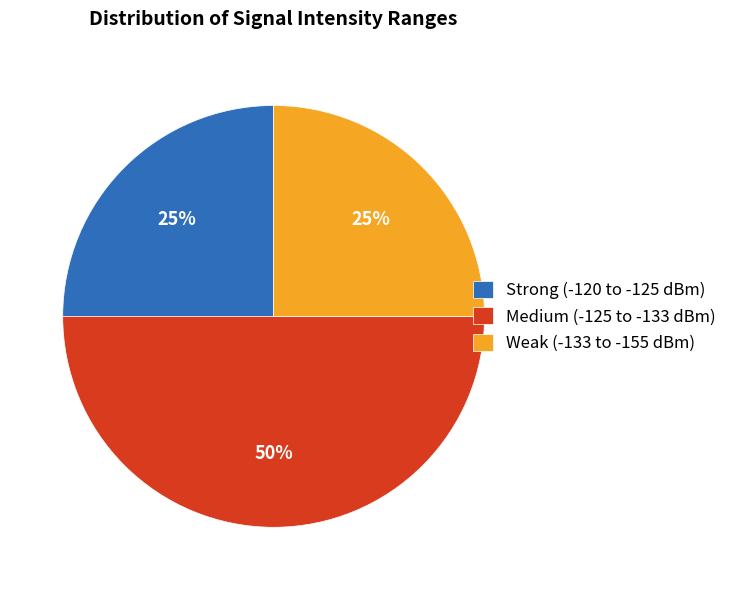

The Strong (-120 to -125 dBm) slice represents 12% of the pie. True or false?

False